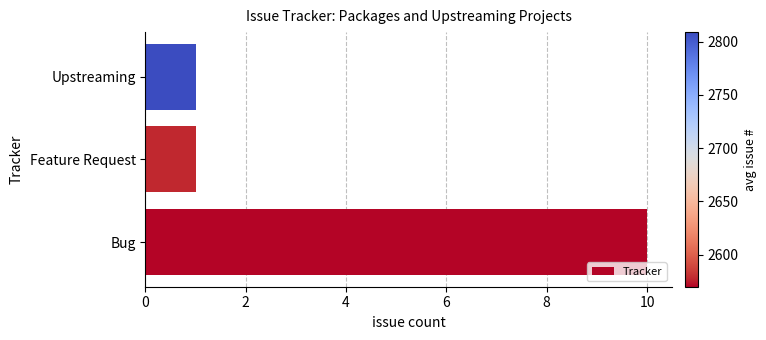

How many distinct data groups are displayed?

1